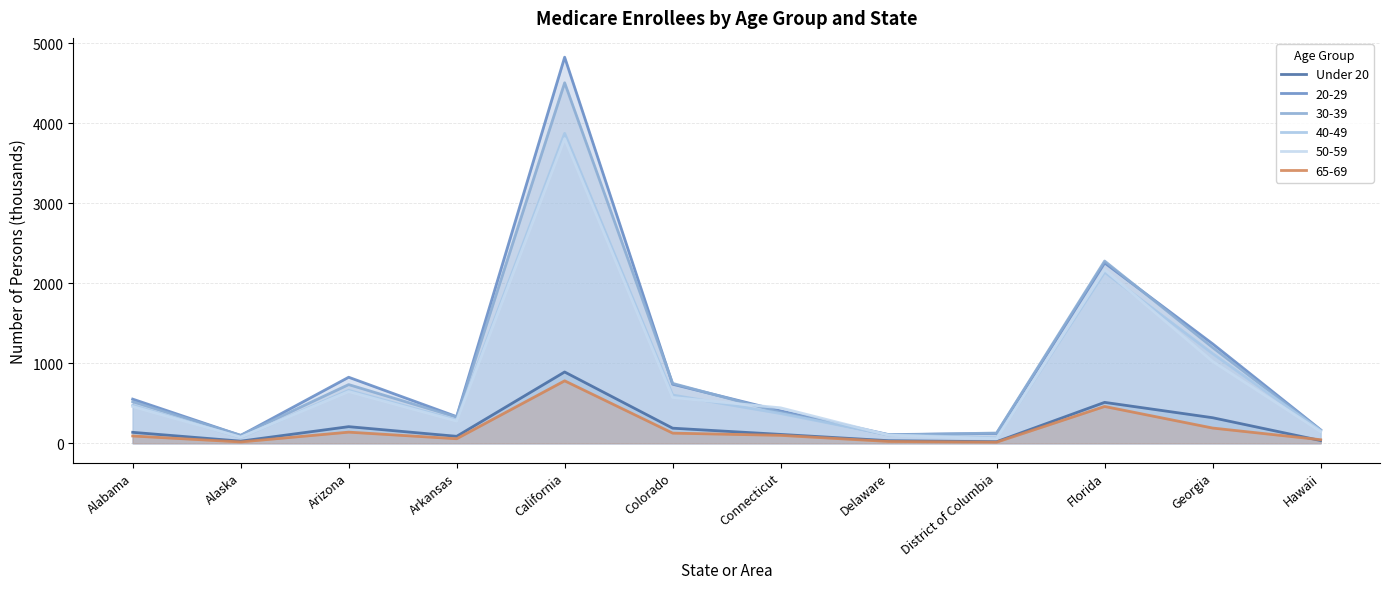

Where is the data nearest to the value 454?

Florida